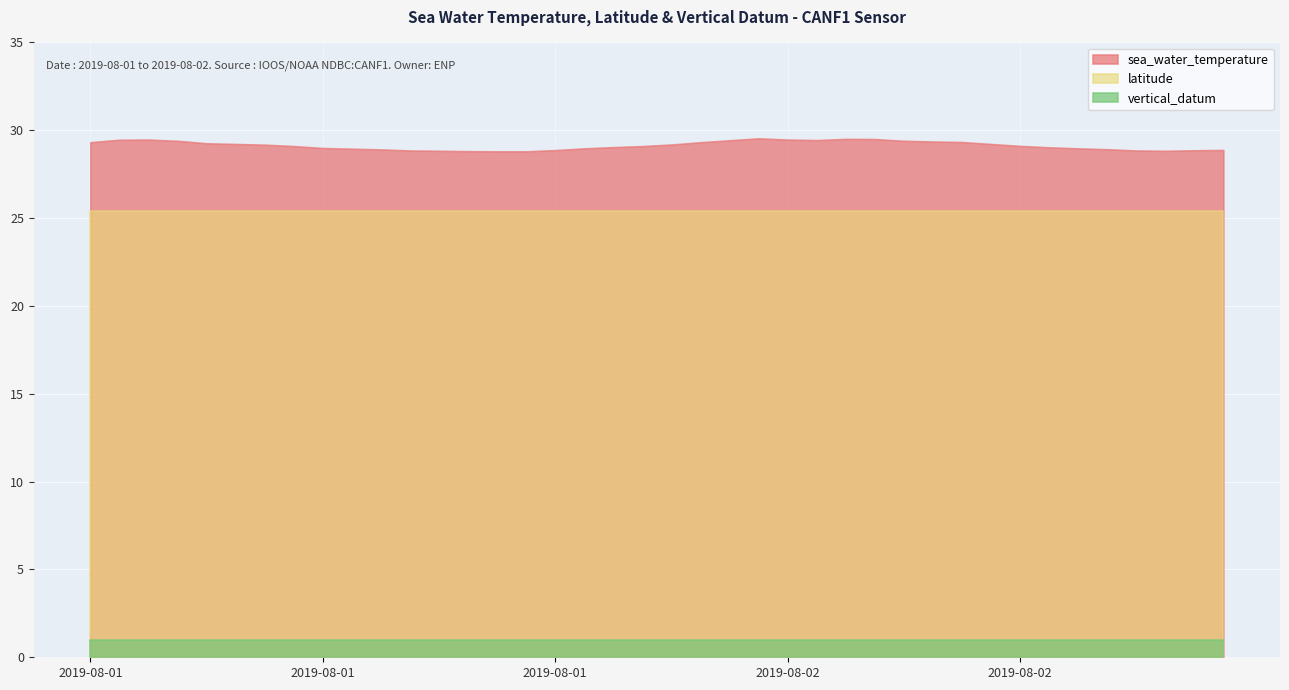

Reading right to left, list all the values displayed in this chart.

sea_water_temperature: 2019-08-02T15=28.9	2019-08-02T14=28.9	2019-08-02T13=28.8	2019-08-02T12=28.9	2019-08-02T11=28.9	2019-08-02T10=29.0	2019-08-02T09=29.0	2019-08-02T08=29.1	2019-08-02T07=29.2	2019-08-02T06=29.3	2019-08-02T05=29.4	2019-08-02T04=29.4	2019-08-02T03=29.5	2019-08-02T02=29.5	2019-08-02T01=29.4	2019-08-02T00=29.5	2019-08-01T23=29.5	2019-08-01T22=29.4	2019-08-01T21=29.3	2019-08-01T20=29.2	2019-08-01T19=29.1	2019-08-01T18=29.0	2019-08-01T17=29.0	2019-08-01T16=28.9	2019-08-01T15=28.8	2019-08-01T14=28.8	2019-08-01T13=28.8	2019-08-01T12=28.8	2019-08-01T11=28.9	2019-08-01T10=28.9	2019-08-01T09=28.9	2019-08-01T08=29.0	2019-08-01T07=29.1	2019-08-01T06=29.2	2019-08-01T05=29.2	2019-08-01T04=29.3	2019-08-01T03=29.4	2019-08-01T02=29.5	2019-08-01T01=29.5	2019-08-01T00=29.3
latitude: 2019-08-02T15=25.4	2019-08-02T14=25.4	2019-08-02T13=25.4	2019-08-02T12=25.4	2019-08-02T11=25.4	2019-08-02T10=25.4	2019-08-02T09=25.4	2019-08-02T08=25.4	2019-08-02T07=25.4	2019-08-02T06=25.4	2019-08-02T05=25.4	2019-08-02T04=25.4	2019-08-02T03=25.4	2019-08-02T02=25.4	2019-08-02T01=25.4	2019-08-02T00=25.4	2019-08-01T23=25.4	2019-08-01T22=25.4	2019-08-01T21=25.4	2019-08-01T20=25.4	2019-08-01T19=25.4	2019-08-01T18=25.4	2019-08-01T17=25.4	2019-08-01T16=25.4	2019-08-01T15=25.4	2019-08-01T14=25.4	2019-08-01T13=25.4	2019-08-01T12=25.4	2019-08-01T11=25.4	2019-08-01T10=25.4	2019-08-01T09=25.4	2019-08-01T08=25.4	2019-08-01T07=25.4	2019-08-01T06=25.4	2019-08-01T05=25.4	2019-08-01T04=25.4	2019-08-01T03=25.4	2019-08-01T02=25.4	2019-08-01T01=25.4	2019-08-01T00=25.4
vertical_datum: 2019-08-02T15=1.0	2019-08-02T14=1.0	2019-08-02T13=1.0	2019-08-02T12=1.0	2019-08-02T11=1.0	2019-08-02T10=1.0	2019-08-02T09=1.0	2019-08-02T08=1.0	2019-08-02T07=1.0	2019-08-02T06=1.0	2019-08-02T05=1.0	2019-08-02T04=1.0	2019-08-02T03=1.0	2019-08-02T02=1.0	2019-08-02T01=1.0	2019-08-02T00=1.0	2019-08-01T23=1.0	2019-08-01T22=1.0	2019-08-01T21=1.0	2019-08-01T20=1.0	2019-08-01T19=1.0	2019-08-01T18=1.0	2019-08-01T17=1.0	2019-08-01T16=1.0	2019-08-01T15=1.0	2019-08-01T14=1.0	2019-08-01T13=1.0	2019-08-01T12=1.0	2019-08-01T11=1.0	2019-08-01T10=1.0	2019-08-01T09=1.0	2019-08-01T08=1.0	2019-08-01T07=1.0	2019-08-01T06=1.0	2019-08-01T05=1.0	2019-08-01T04=1.0	2019-08-01T03=1.0	2019-08-01T02=1.0	2019-08-01T01=1.0	2019-08-01T00=1.0